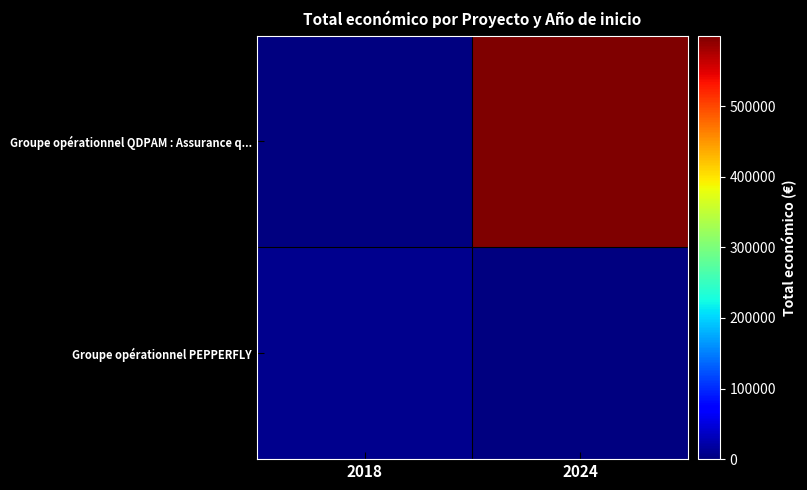

List the series in order of their overall mean, highest first.

Groupe opérationnel QDPAM : Assurance q..., Groupe opérationnel PEPPERFLY